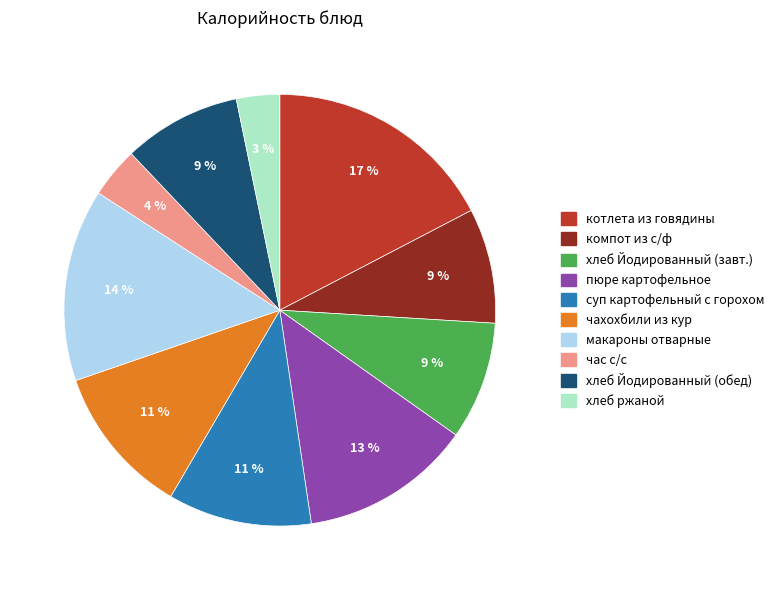

Is there a majority slice in this chart?

No